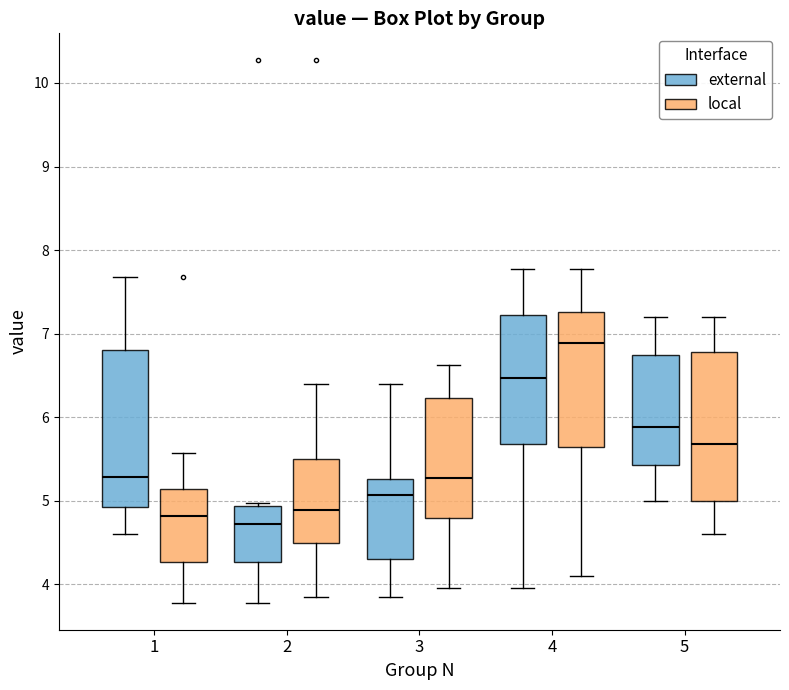

Comparing the boxes themselves (not the whiskers), which one is the tallest?

1 (external)